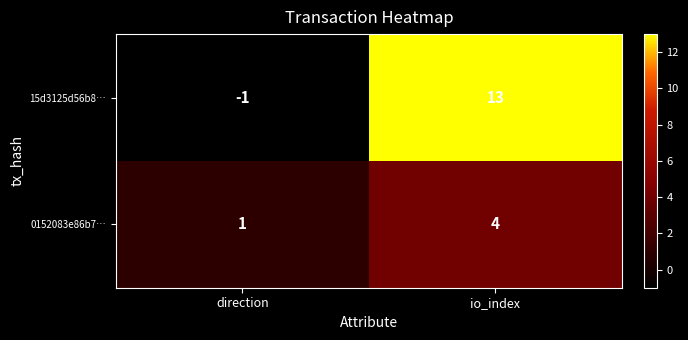

True or false: 0152083e86b7… has a value of 2 at io_index.

False